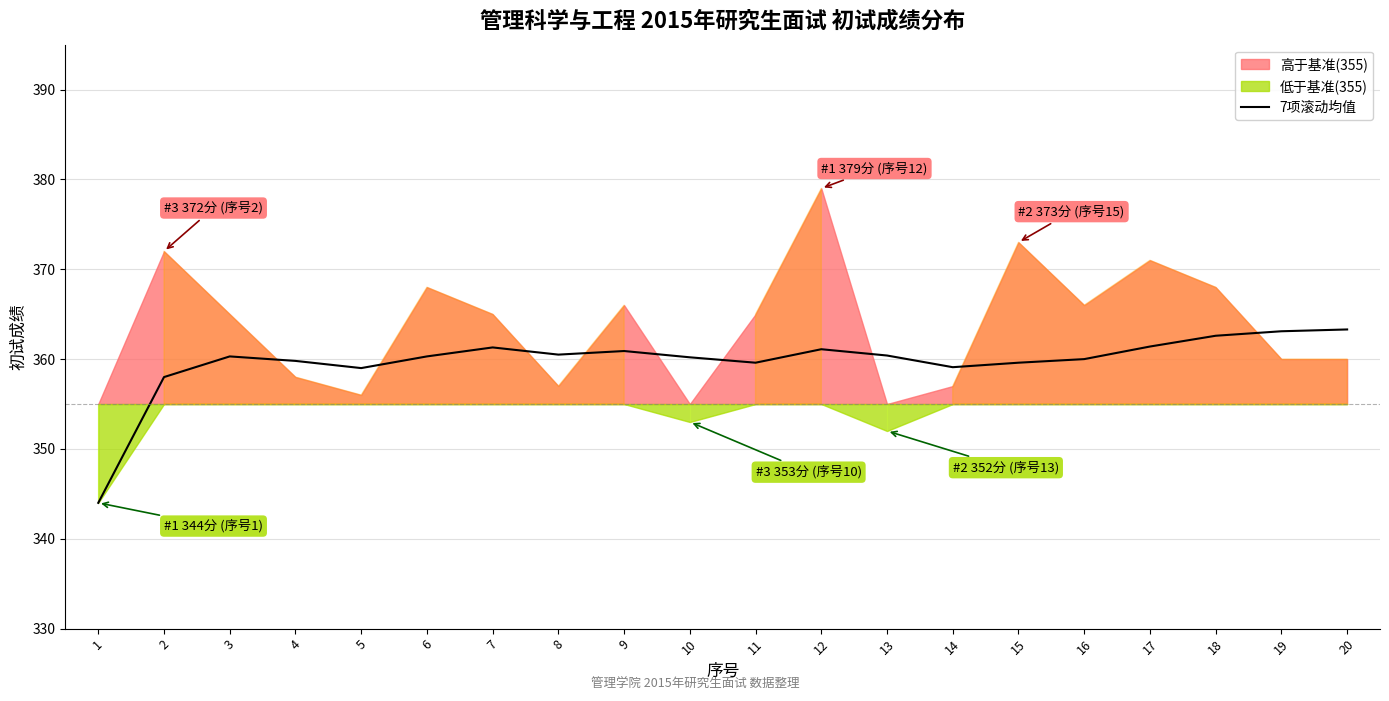

Where is the first local minimum?

5